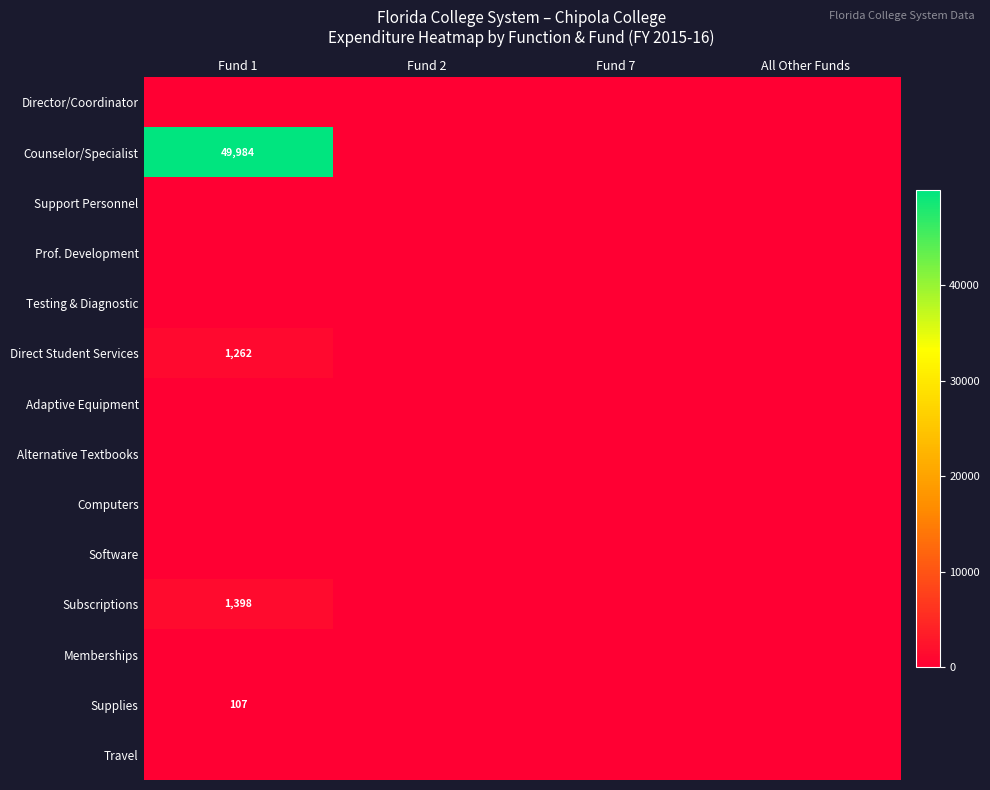

Is it true that Memberships equals 0.0 at All Other Funds?

True